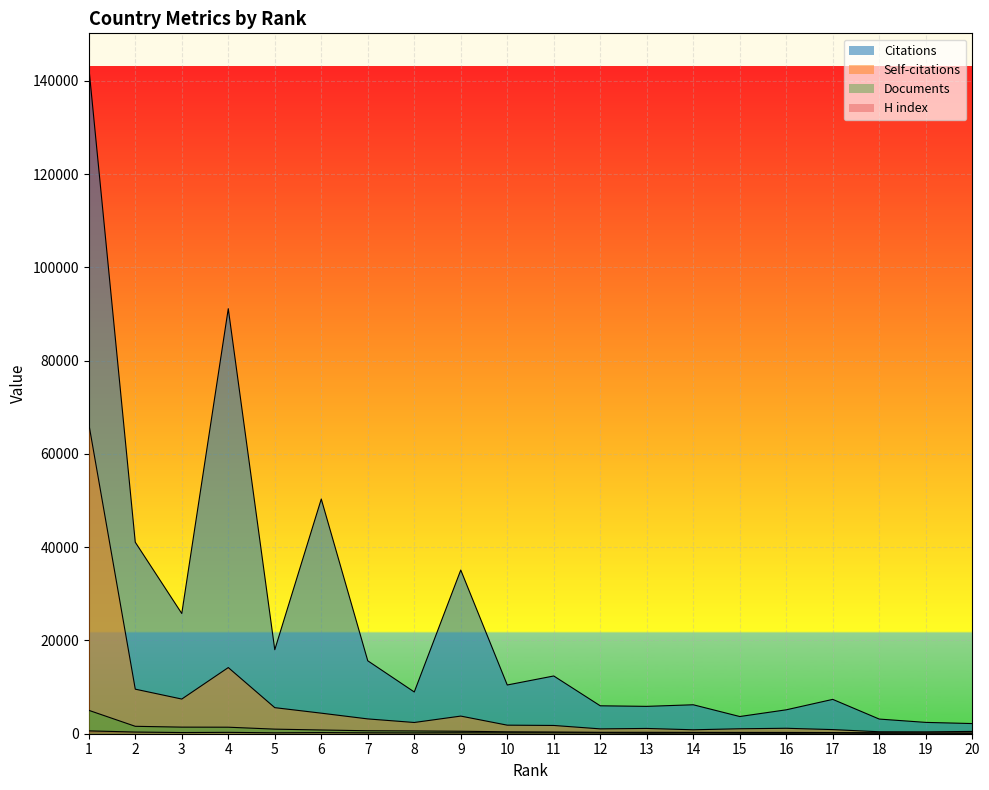

At which category does the chart reach its peak across all series?

1